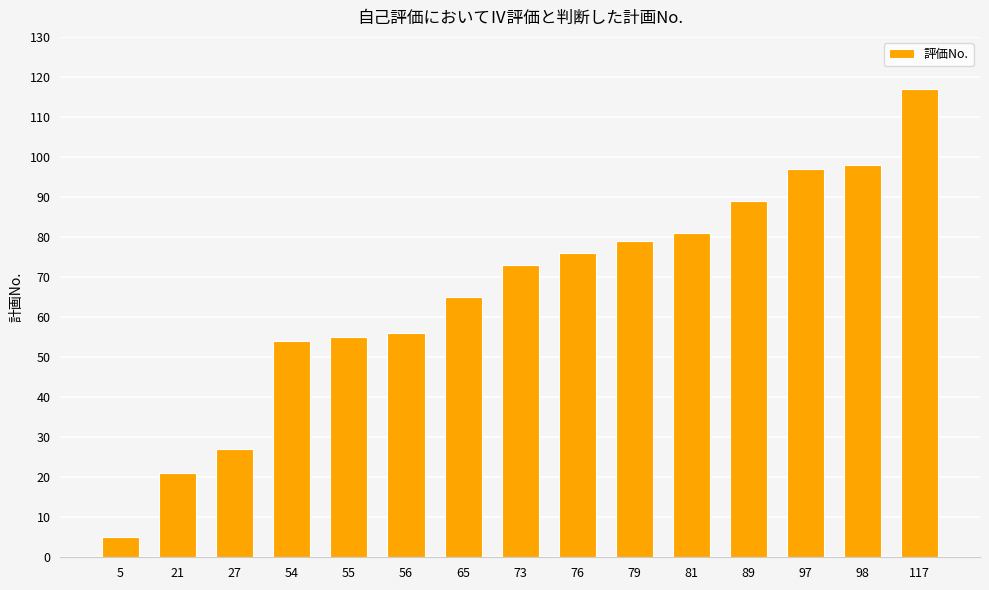

Reading right to left, what are all the values shown in this chart?

117=117	98=98	97=97	89=89	81=81	79=79	76=76	73=73	65=65	56=56	55=55	54=54	27=27	21=21	5=5